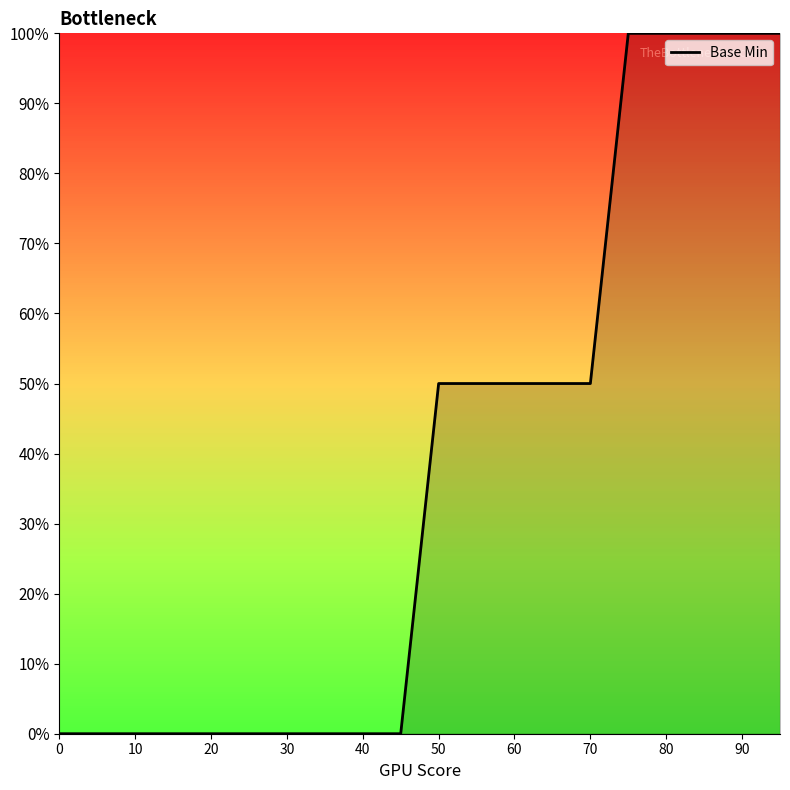

What is the difference between the second highest and minimum values?

1.0